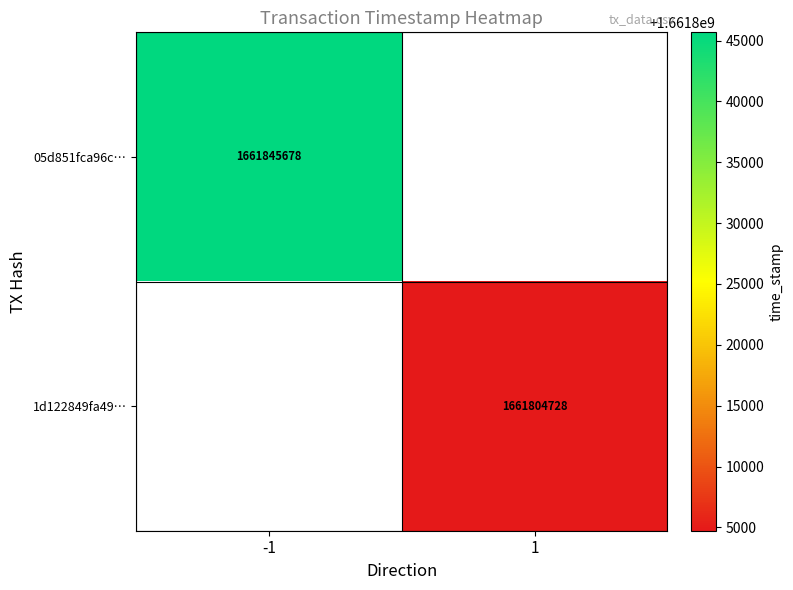

True or false: 1d122849fa49… has a value of 2330169988 at 1.

False